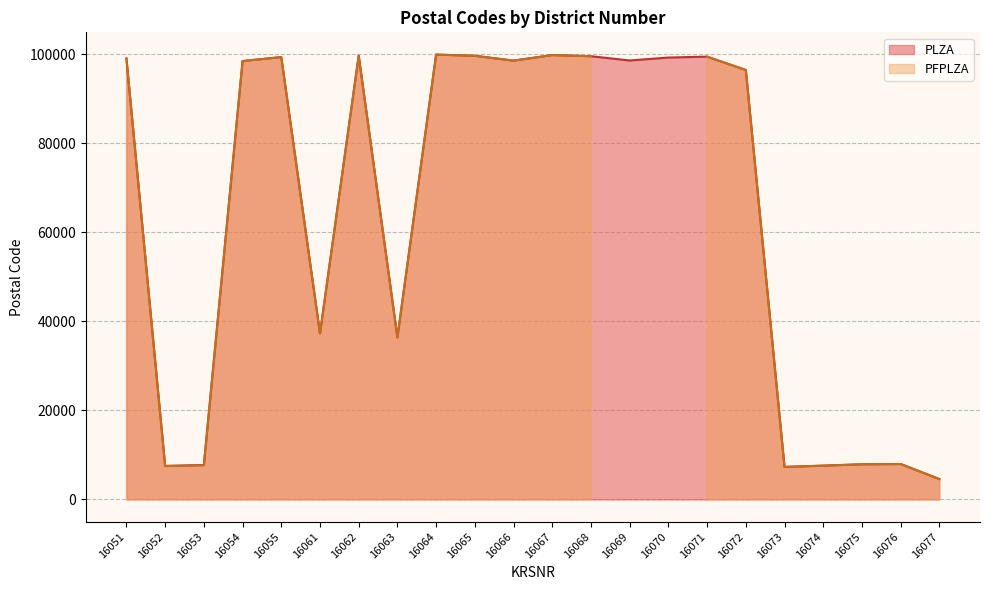

At which label is the value closest to 52287?

16061